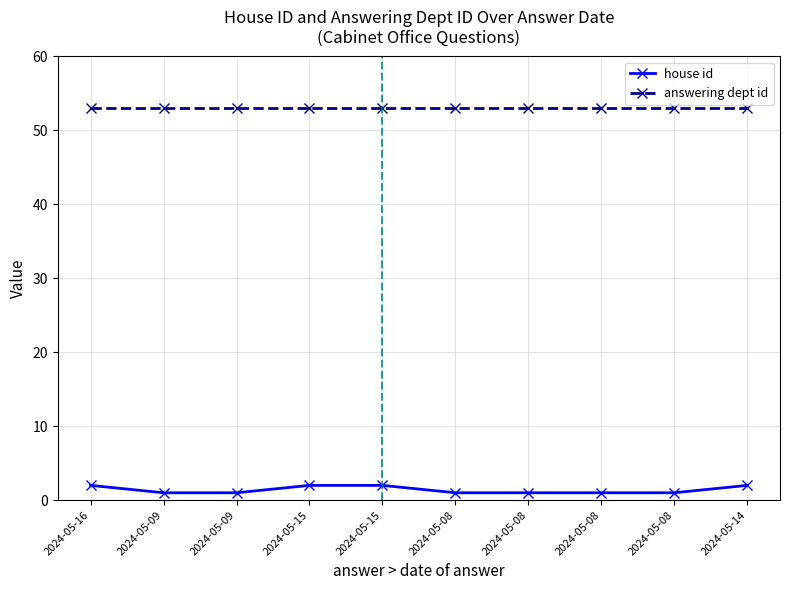

Is this an area chart (filled region under the line)?

No